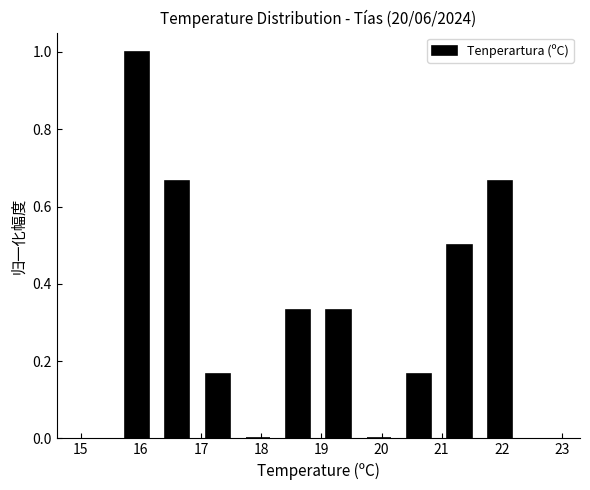

Which range on the x-axis has the tallest bar?

15.60 to 16.27